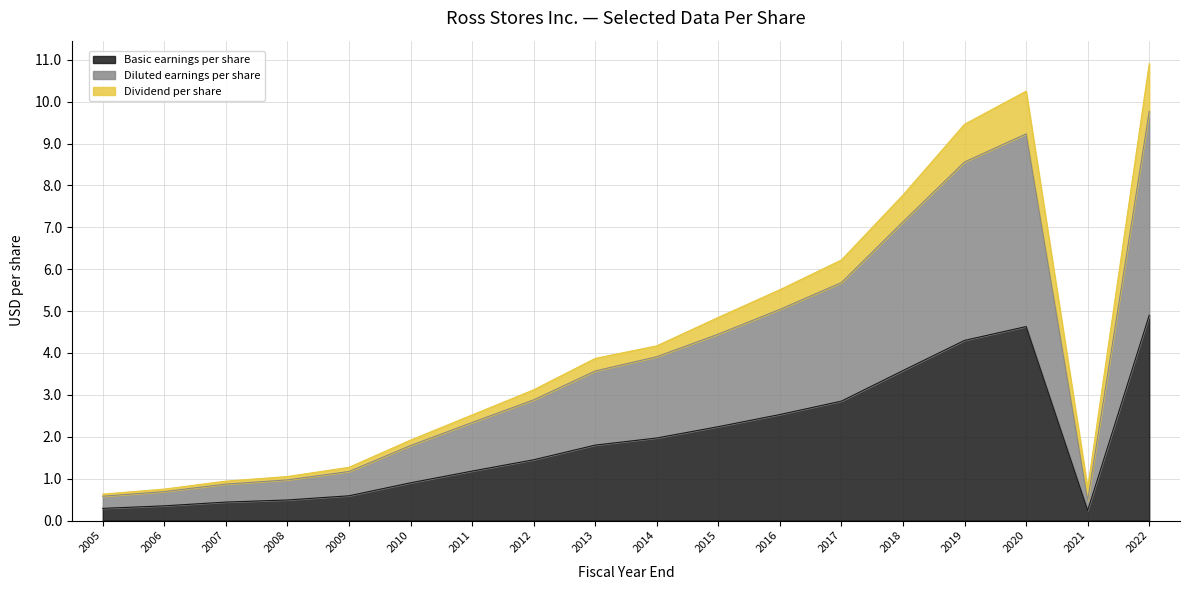

Does the chart have visible grid lines?

Yes